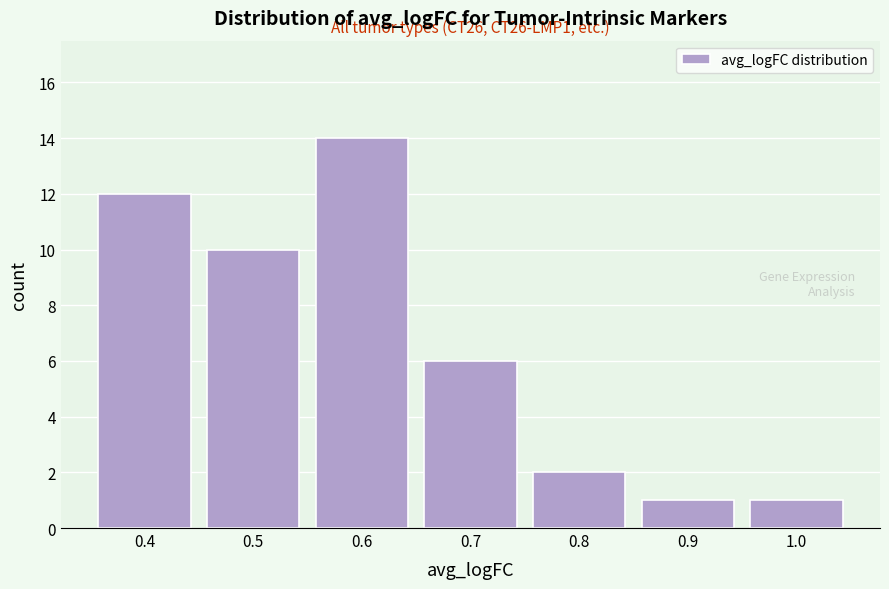

Reading left to right, transcribe all the data shown in this chart.

12	10	14	6	2	1	1